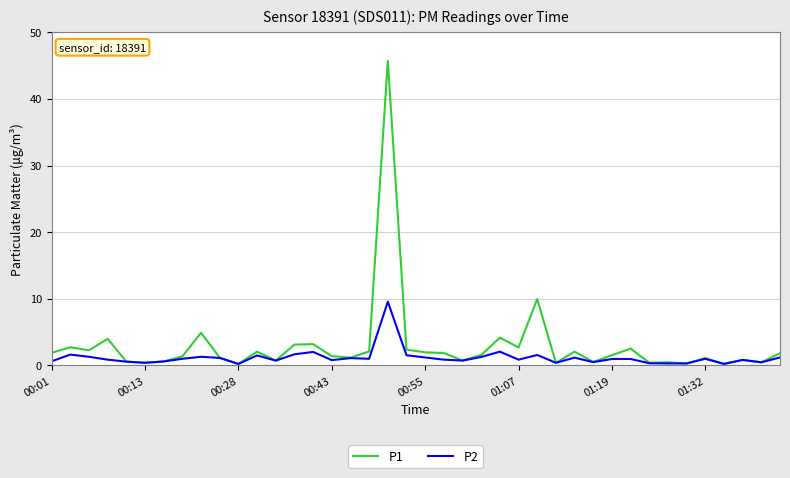

Which series has the widest spread of values?

P1